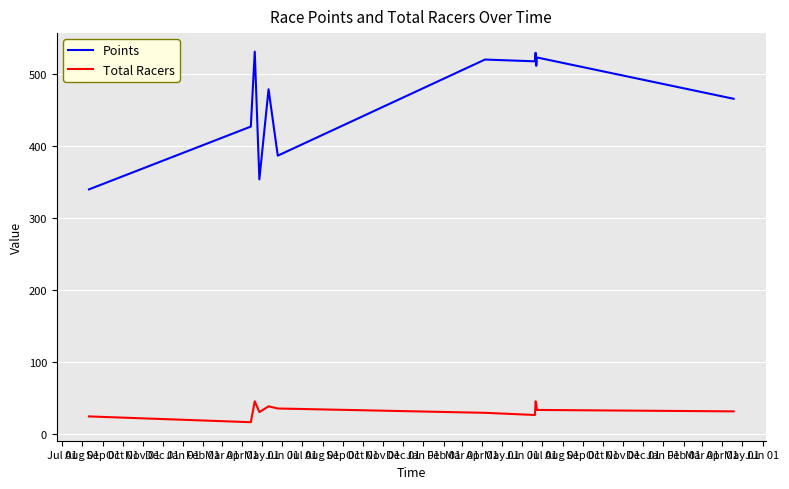

In Points, how many points are lower than both neighbors (excluding endpoints)?

4